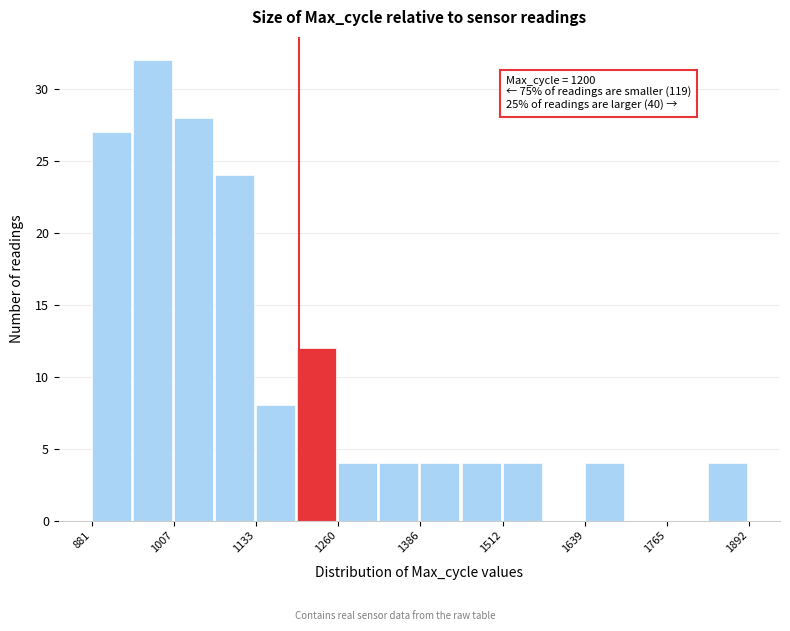

Around what value on the x-axis is the tallest bar? Give the approximate position of its centre, as read against the axis.

980